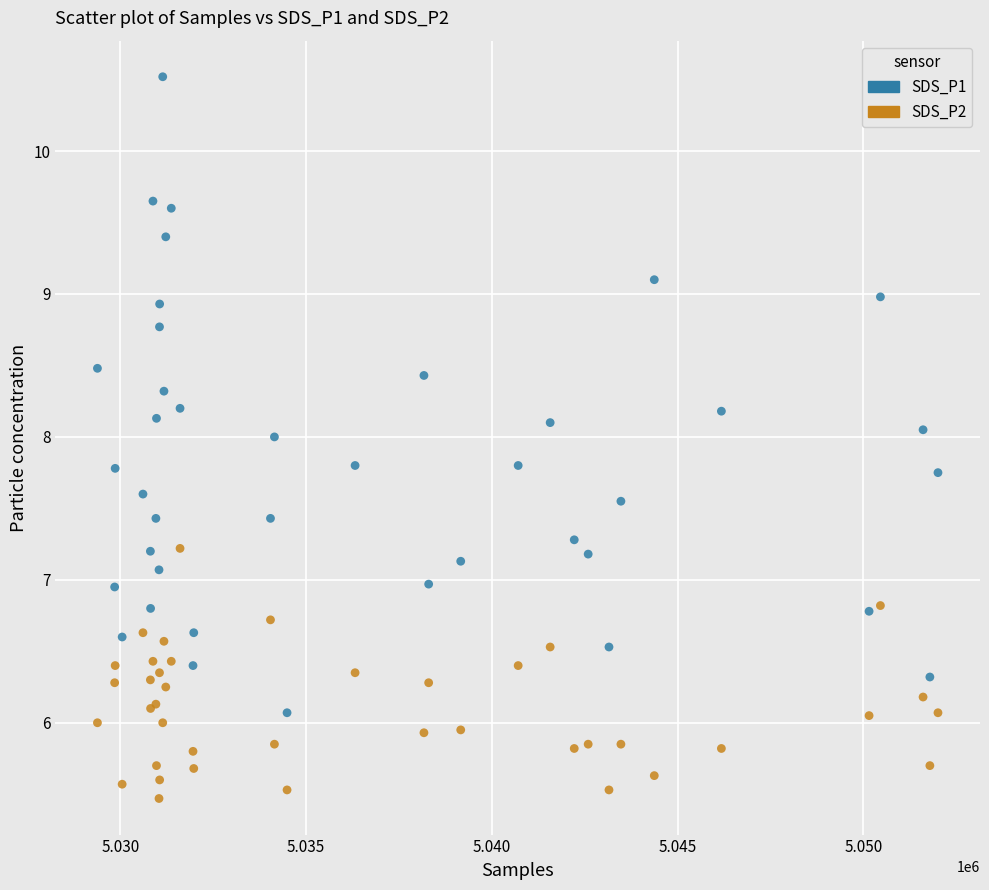

What is the X range (max minus min) for the scatter plot?

22621.0